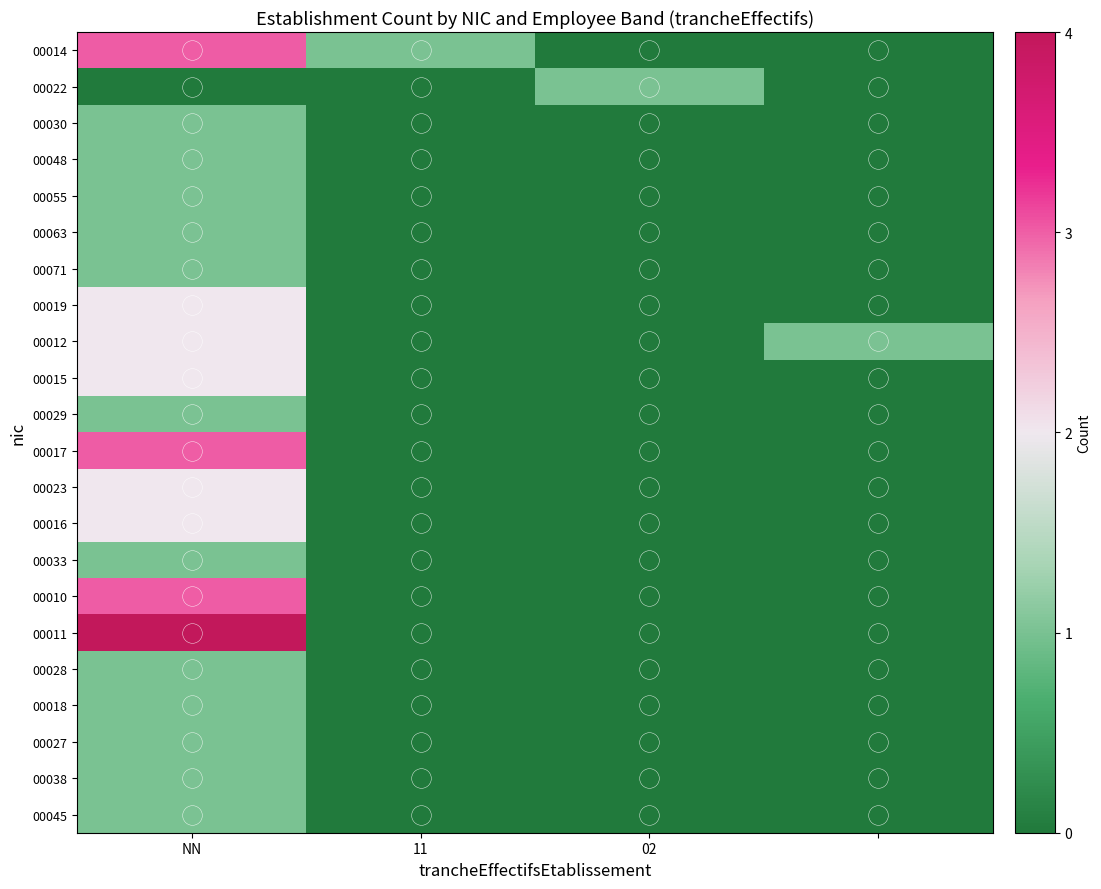

How many positive values does the 00030 series have?

1